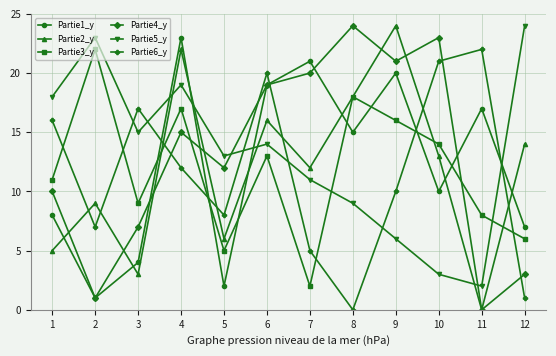

Is this an area chart (filled region under the line)?

No